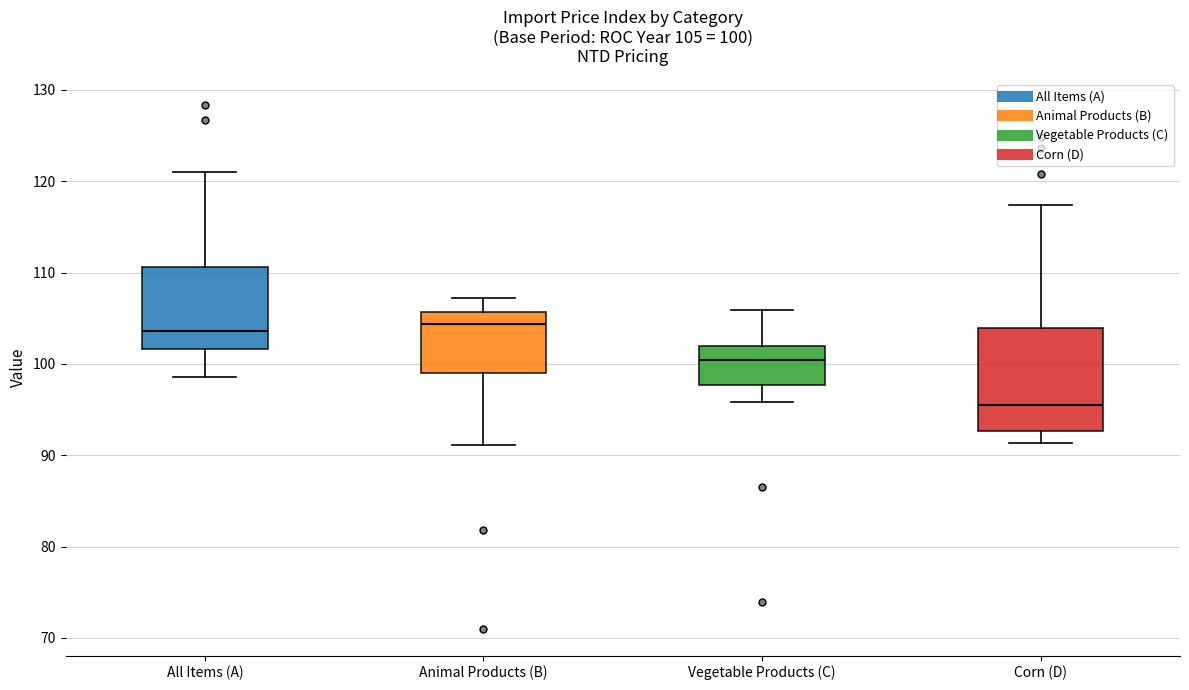

Comparing the boxes themselves (not the whiskers), which one is the tallest?

Corn (D)